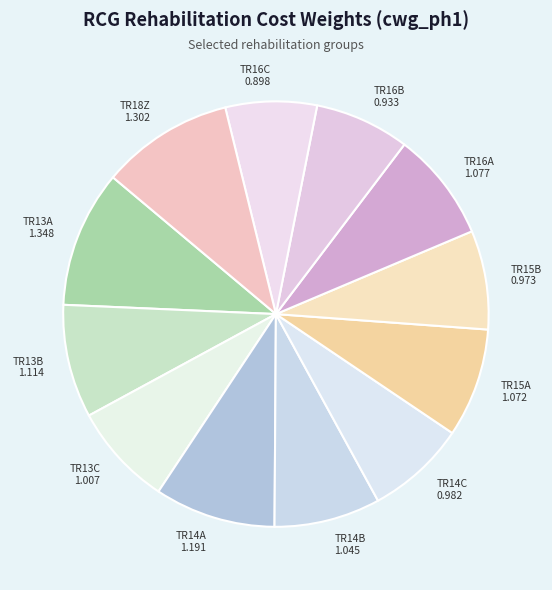

Does TR14A 1.191 account for over 50% of the chart?

No